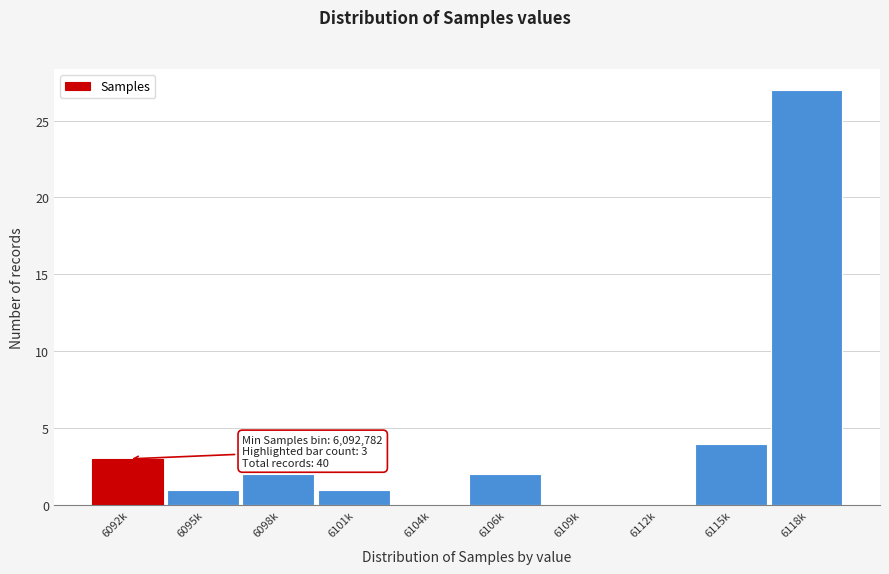

Reading left to right, transcribe all the data shown in this chart.

6092k=3	6095k=1	6098k=2	6101k=1	6104k=0	6106k=2	6109k=0	6112k=0	6115k=4	6118k=27